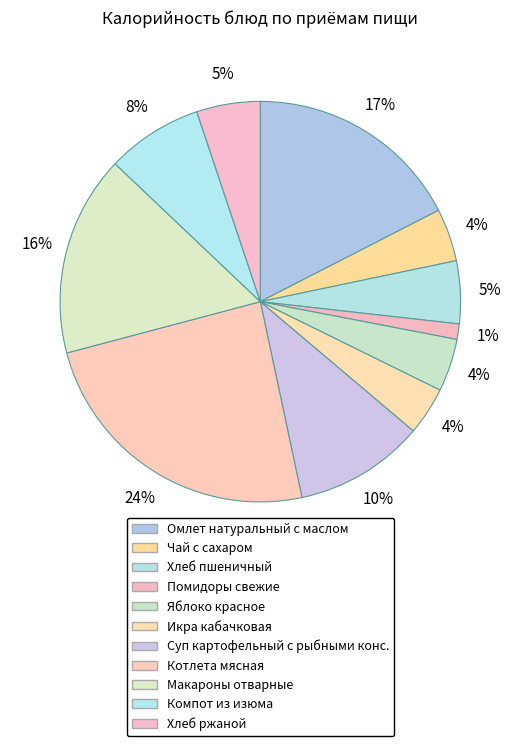

Which category has the biggest portion of the pie?

Котлета мясная